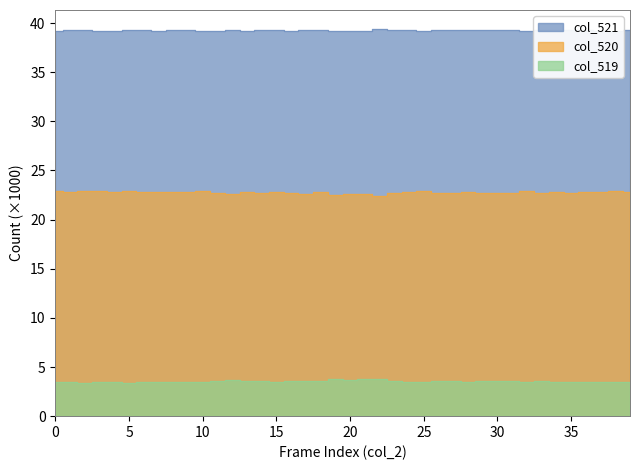

The value of col_520 at 30 is 14.8. True or false?

False